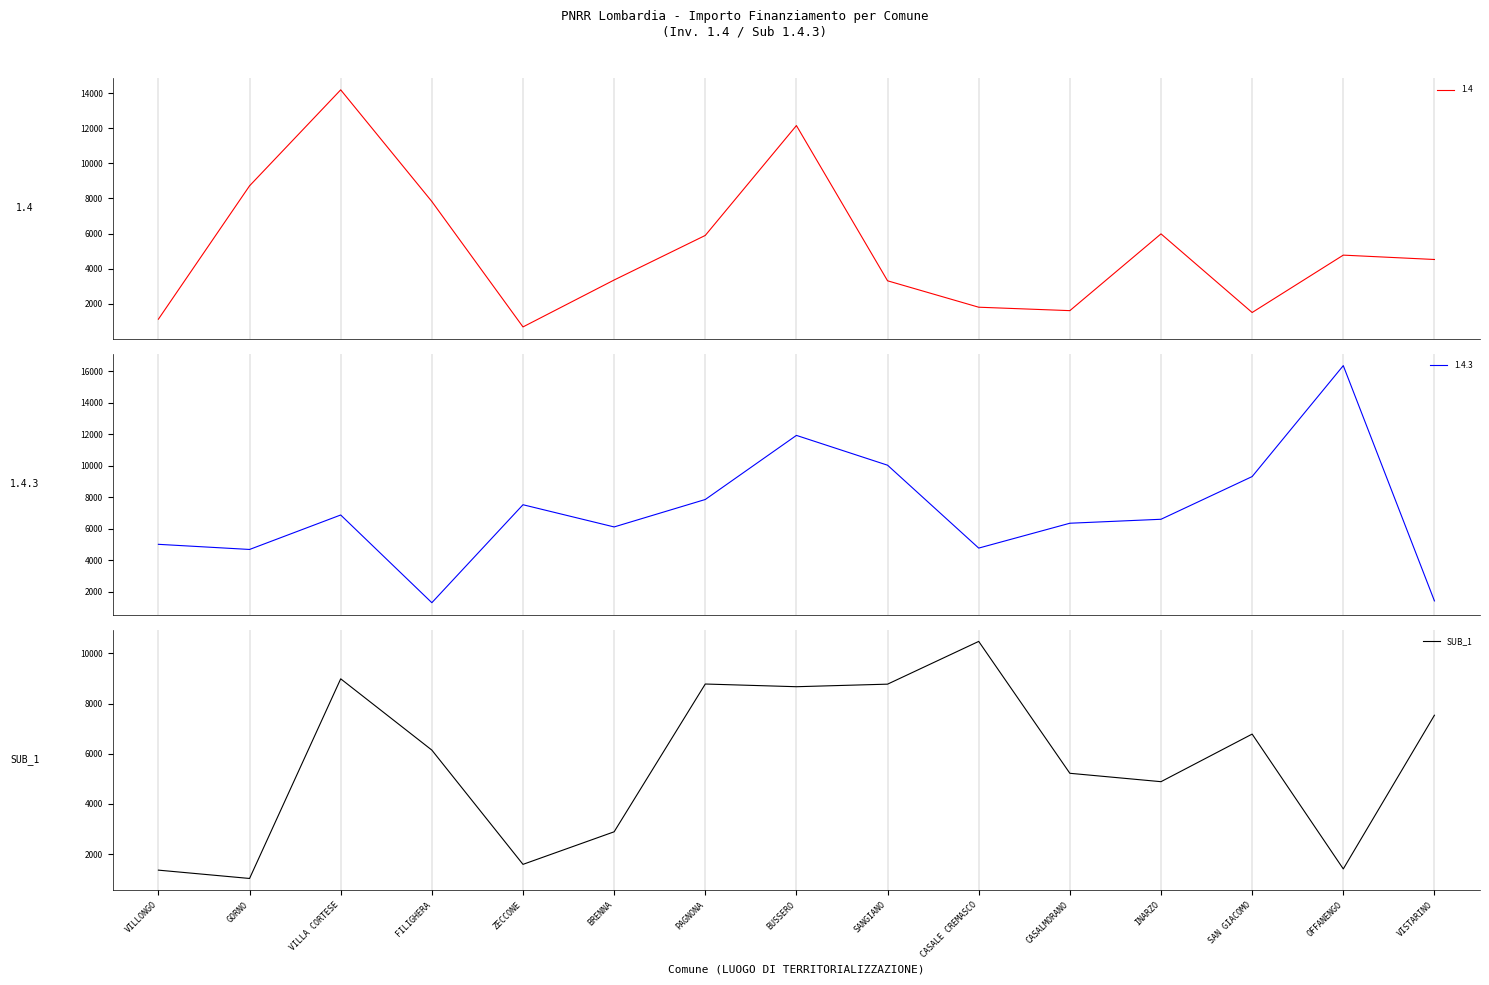

Reading right to left, extract all data points from this chart.

7537.0	1409.3	6785.3	4887.7	5222.4	10480.8	8776.3	8674.2	8781.8	2889.6	1591.0	6147.0	8988.8	1028.5	1360.7